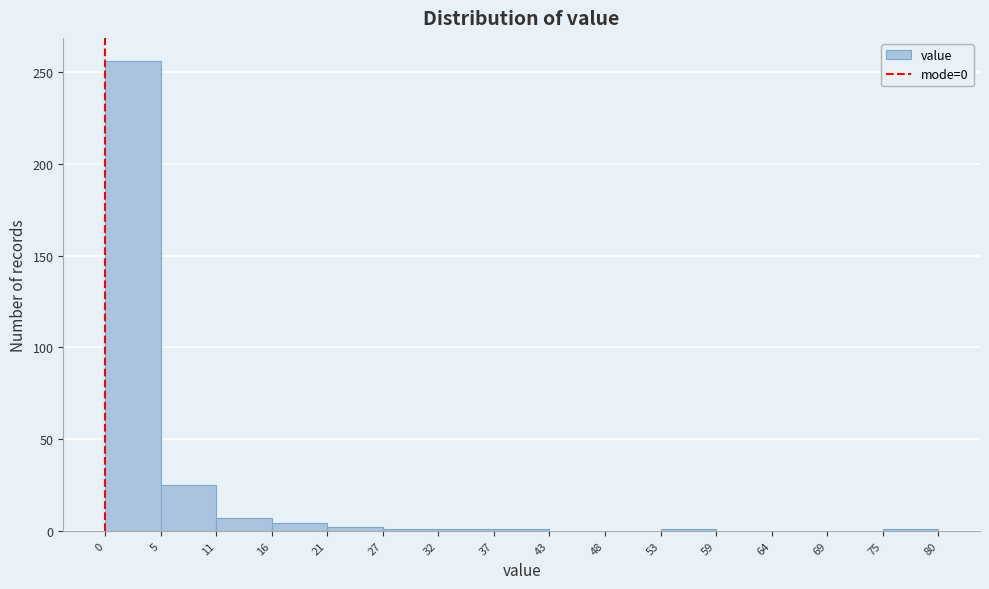

What is the height of the bar covering 5 to 11 on the x-axis? The values are not printed on the chart, so give them approximately, as read against the axis.

25